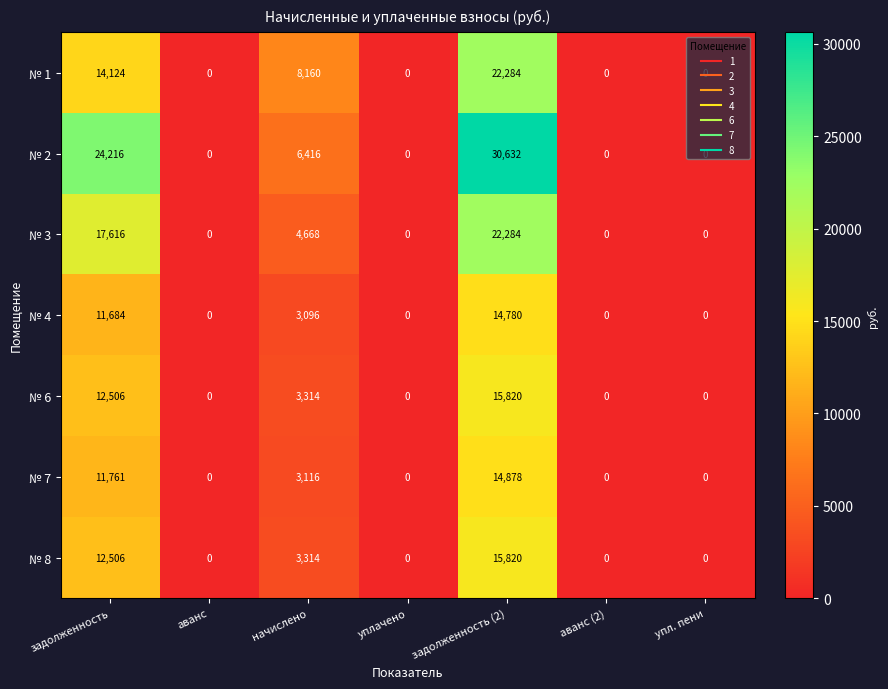

True or false: № 2 has a value of 30632 at задолженность (2).

True